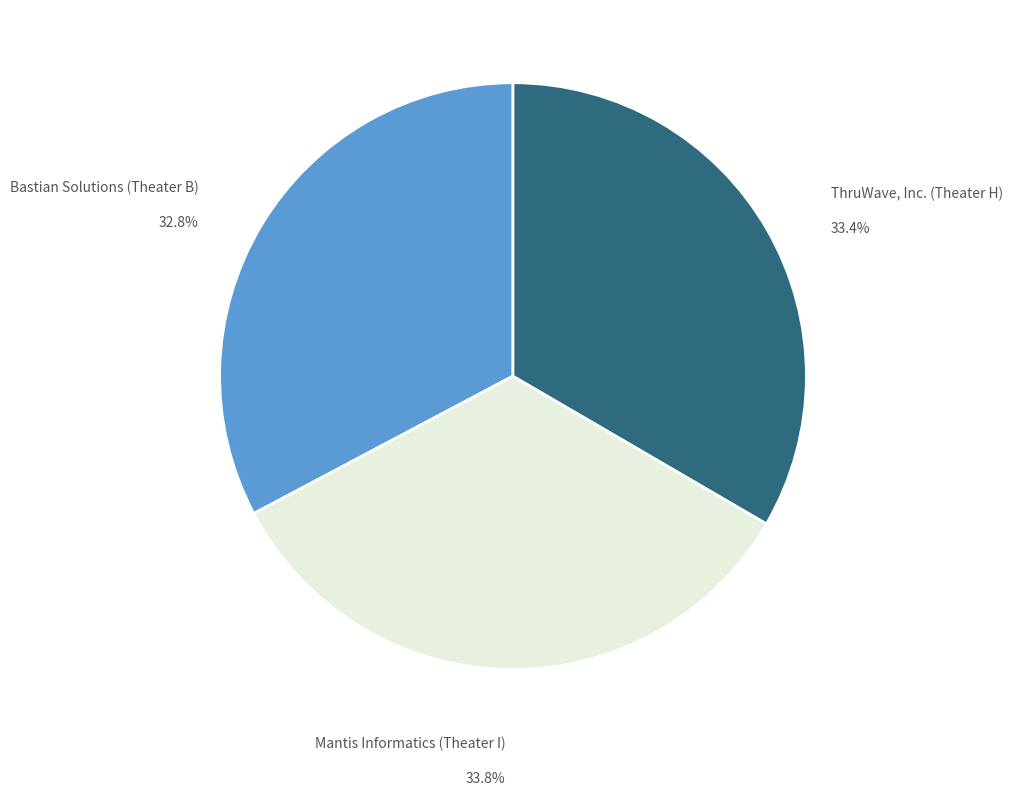

Is there a majority slice in this chart?

No